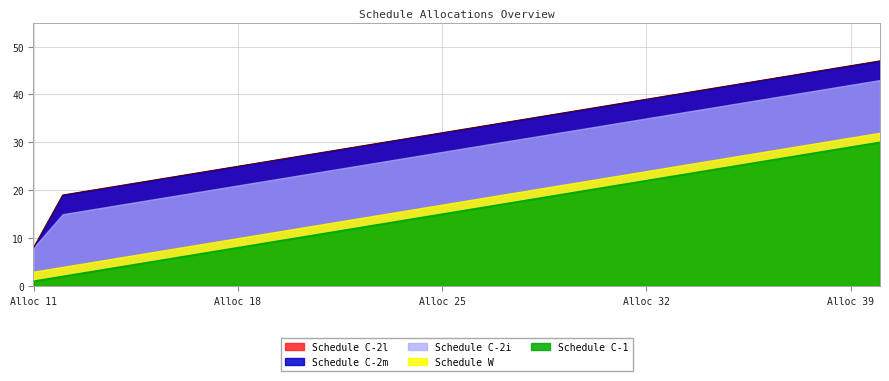

What is the total value across all series at 16?

79